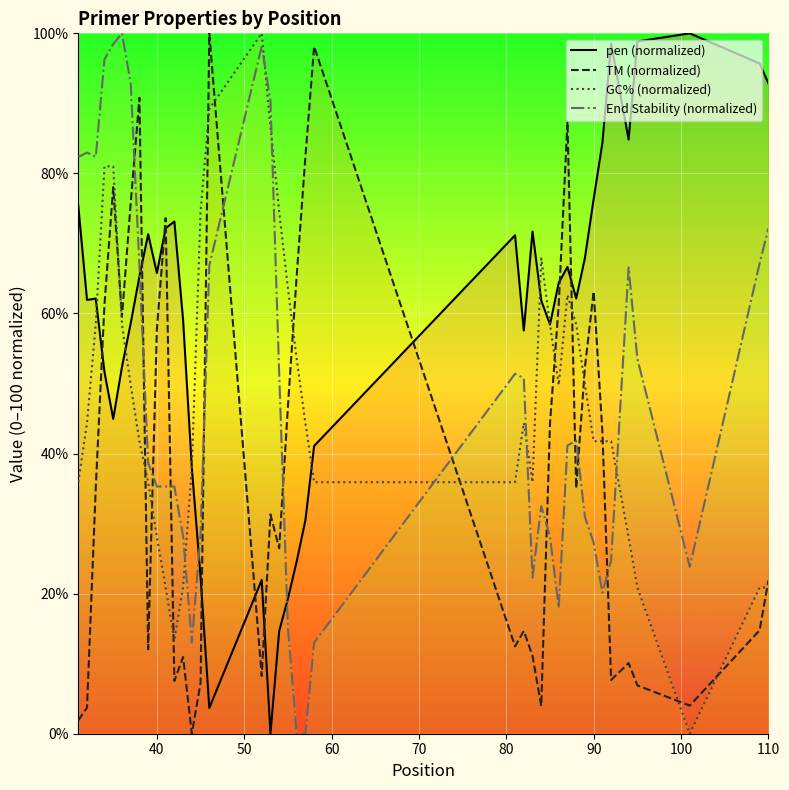

How many data points does each series have?

40